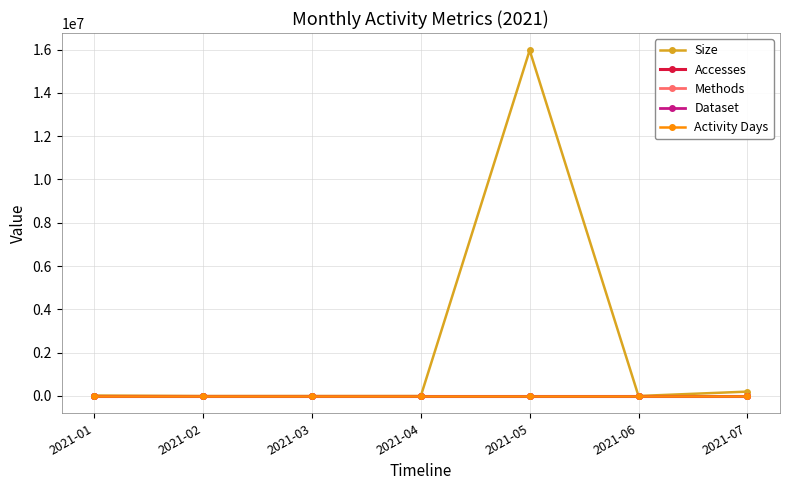

What is the difference between the highest and lowest values at 2021-05?

15963797